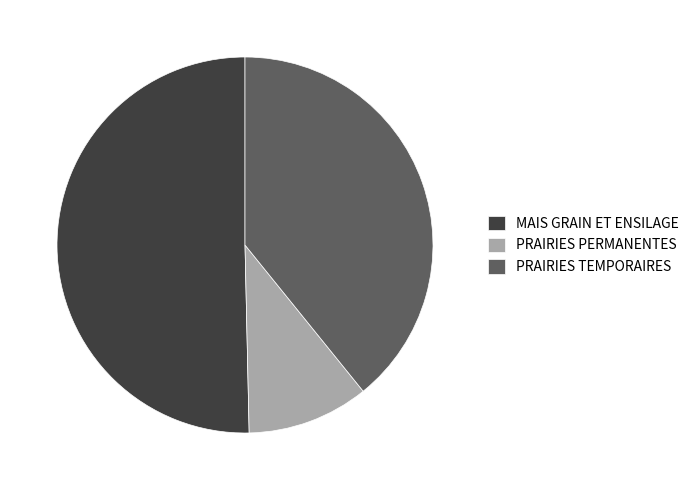

The PRAIRIES TEMPORAIRES slice represents 39% of the pie. True or false?

True